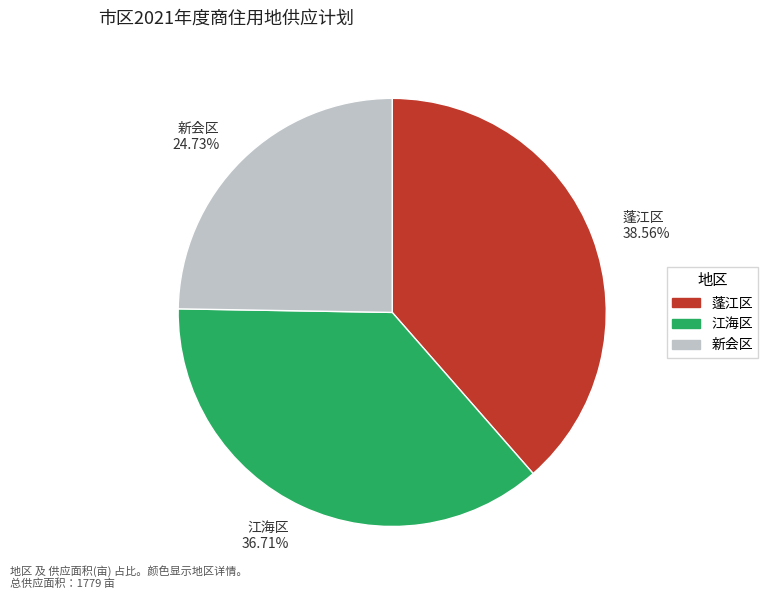

Between 新会区 24.73% and 江海区 36.71%, which is larger?

江海区 36.71%